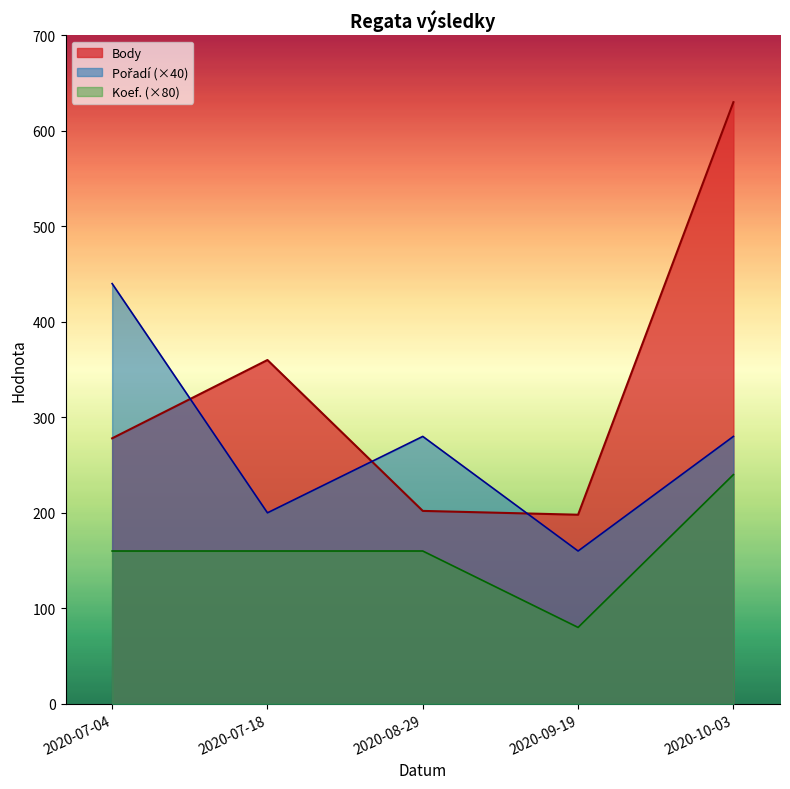

List the series in order of their peak value, highest first.

Body, Pořadí, Koef.